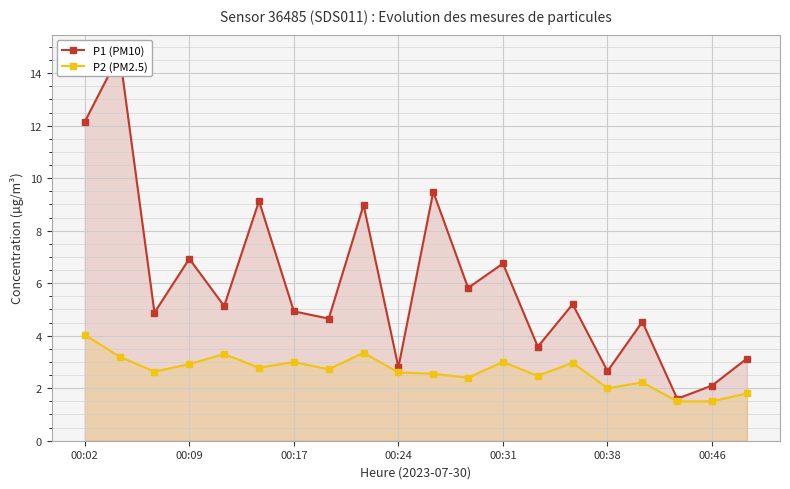

In P1 (PM10), how many points are higher than both neighbors (excluding endpoints)?

8